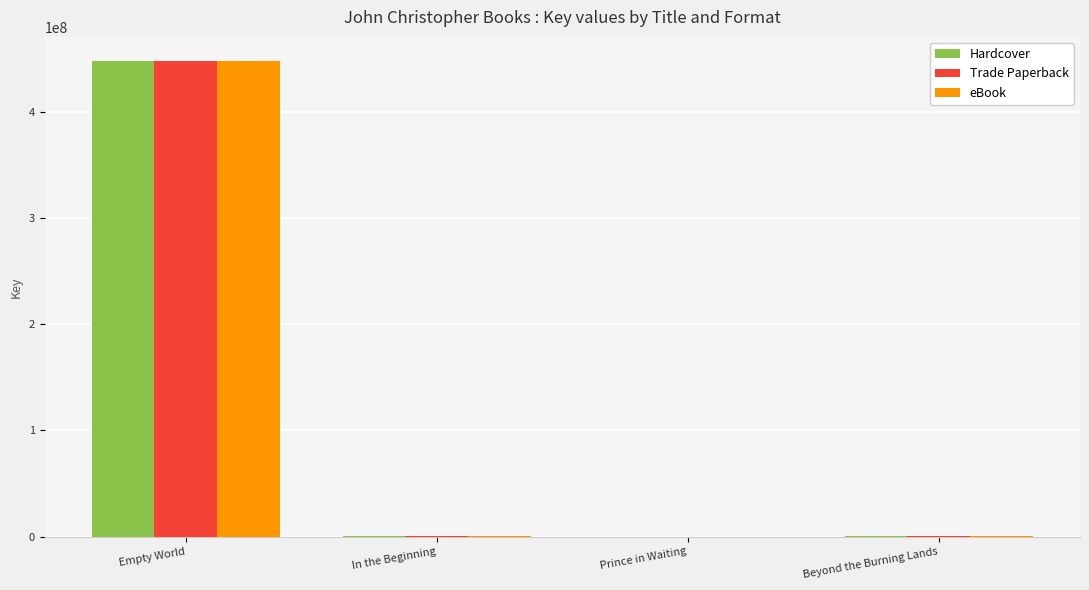

Does the chart contain stacked bars?

No